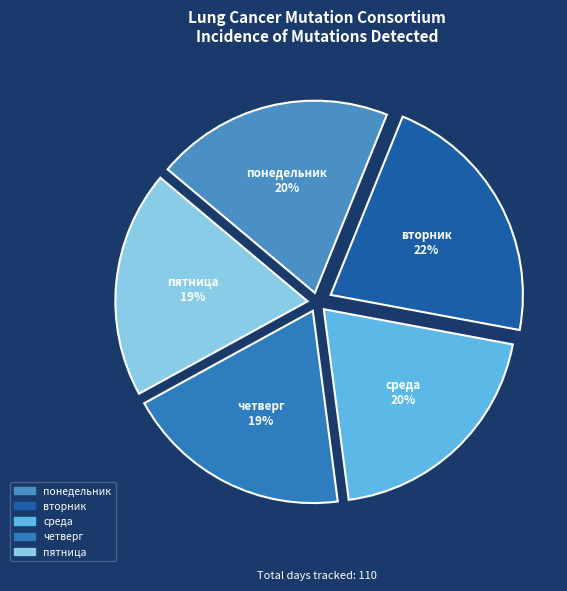

How many segments does this pie chart have?

5